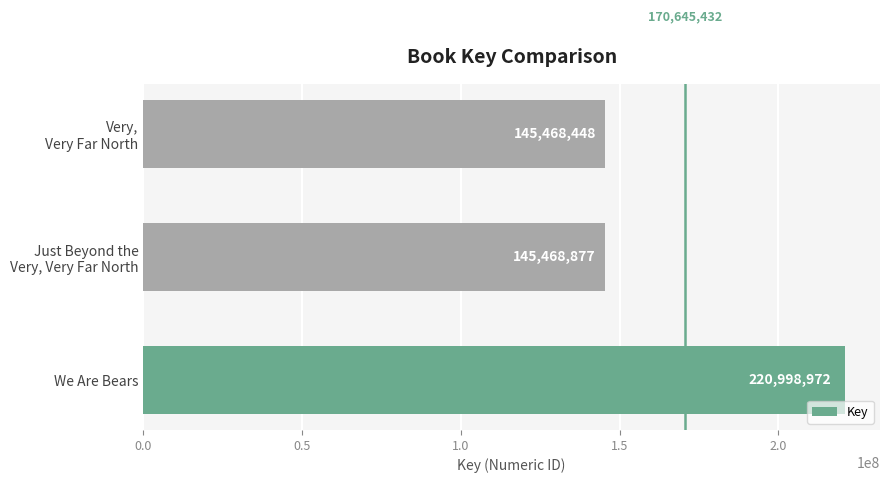

The chart shows a value of 394790151 at We Are Bears. True or false?

False